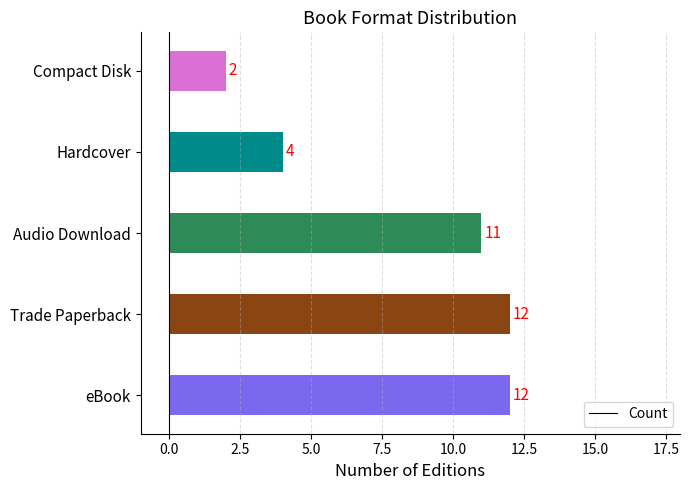

The value at Compact Disk is 1. True or false?

False